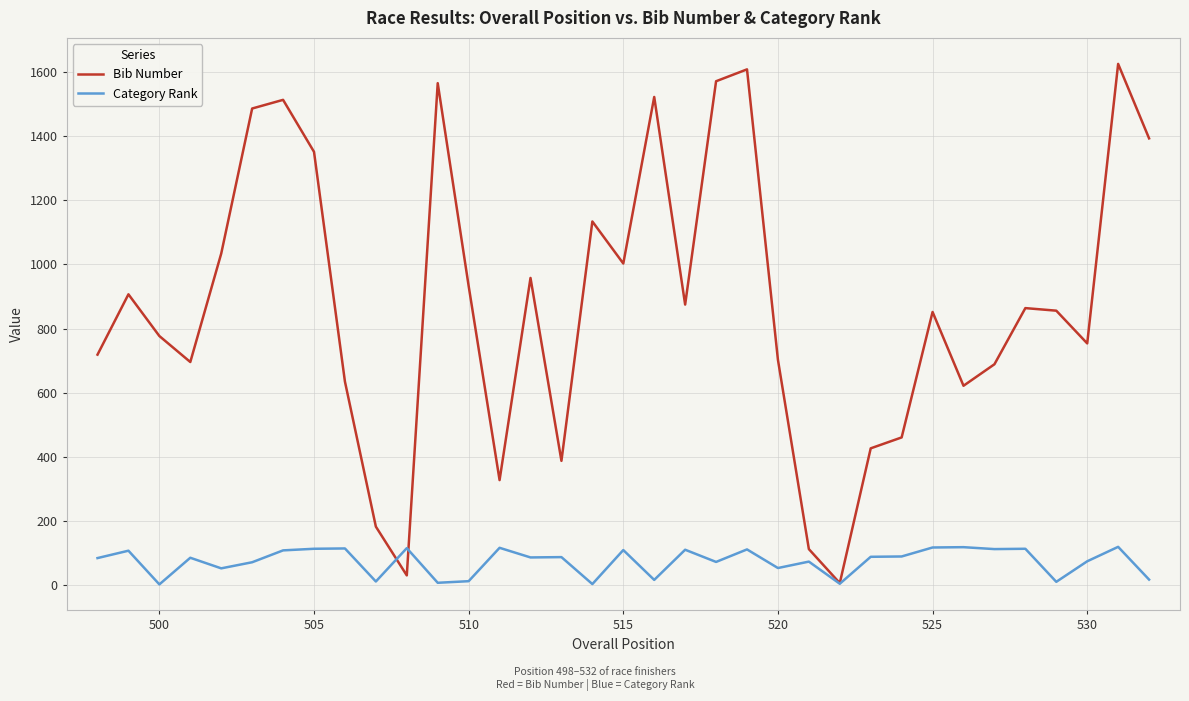

Rank the series by their average value, from lowest to highest.

Category Rank, Bib Number